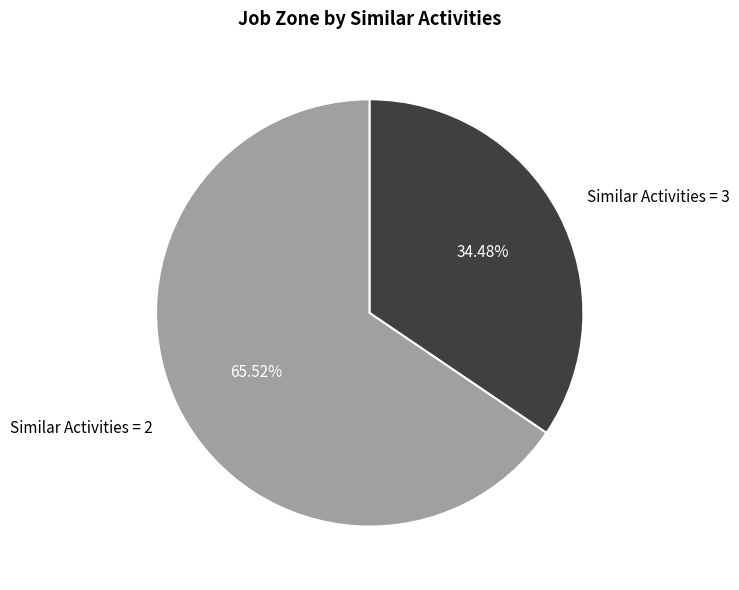

Which slice is the largest?

Similar Activities = 2